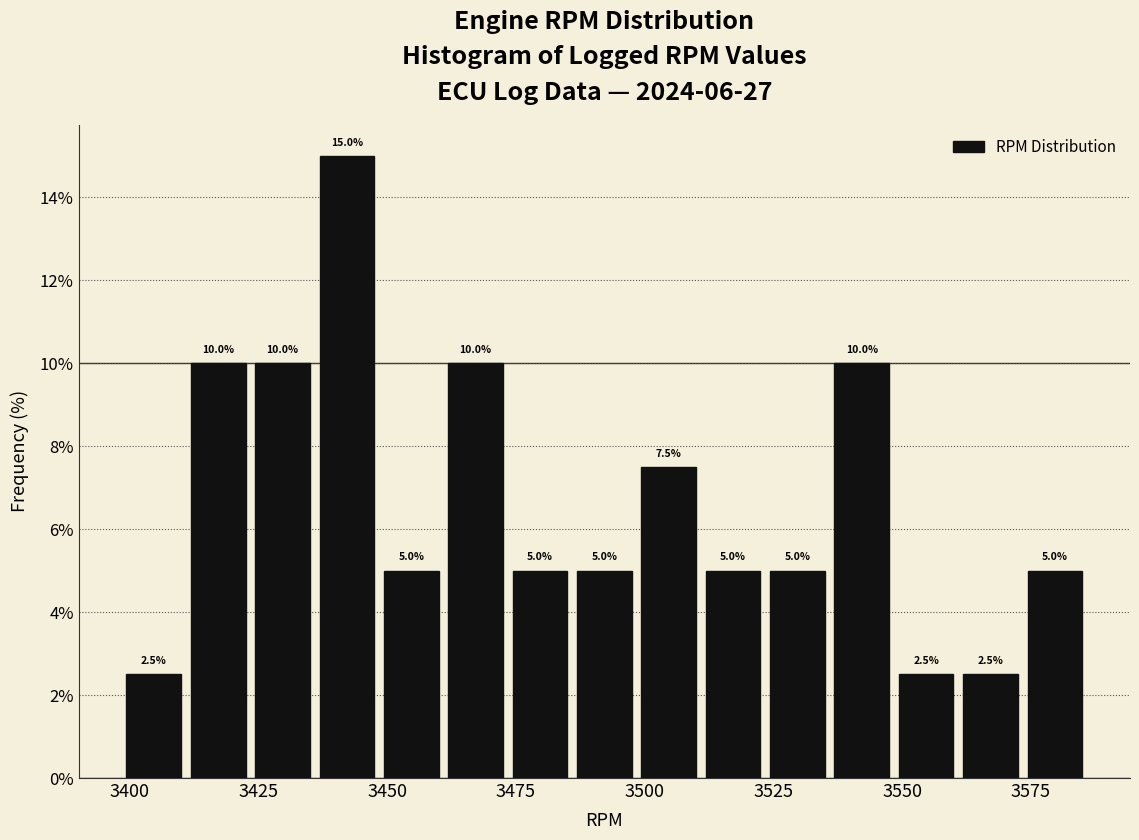

Read against the x-axis, roughly where is the centre of the tallest bar?

3440